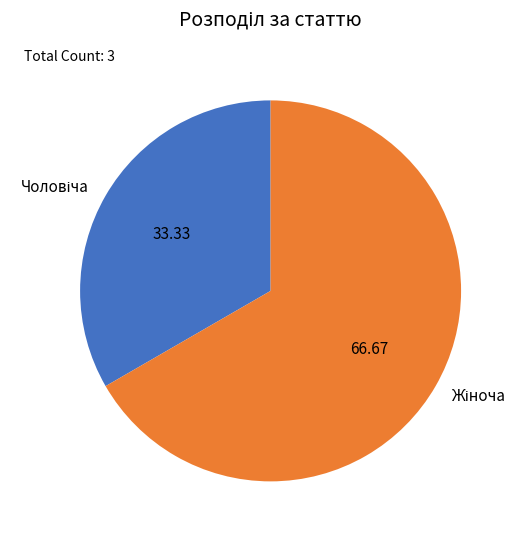

Is there a majority slice in this chart?

Yes